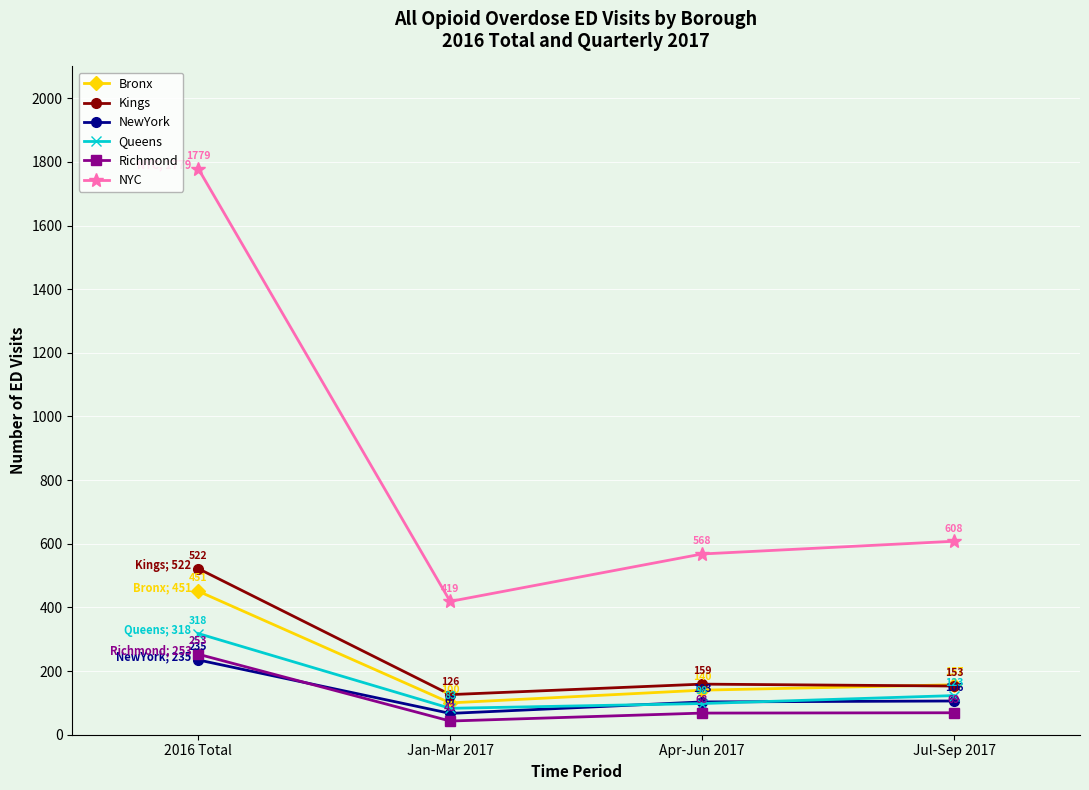

True or false: Queens has a value of 98 at Apr-Jun 2017.

True